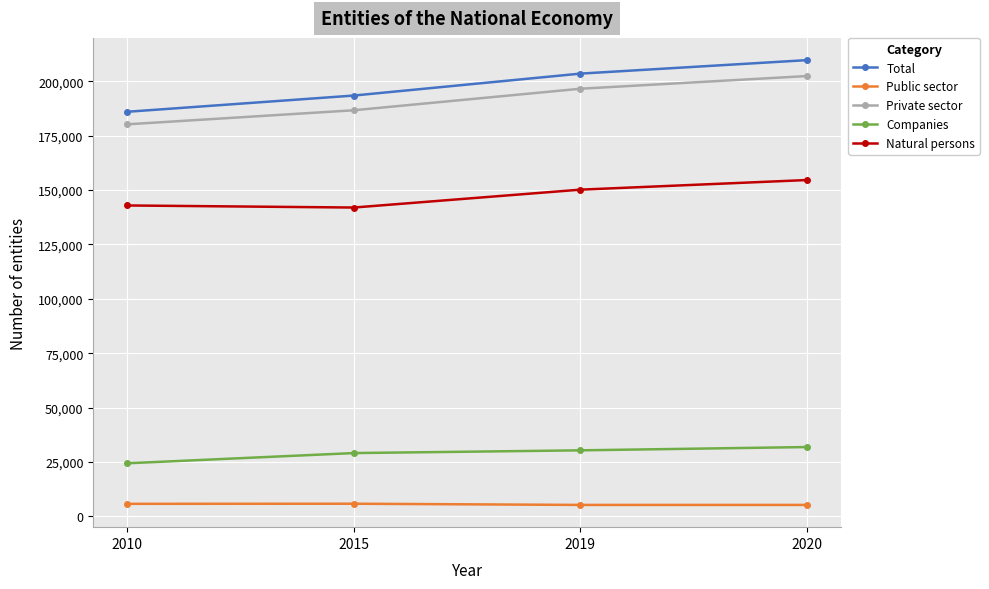

What is the value of the Public sector point at the 2nd from the left?

5815